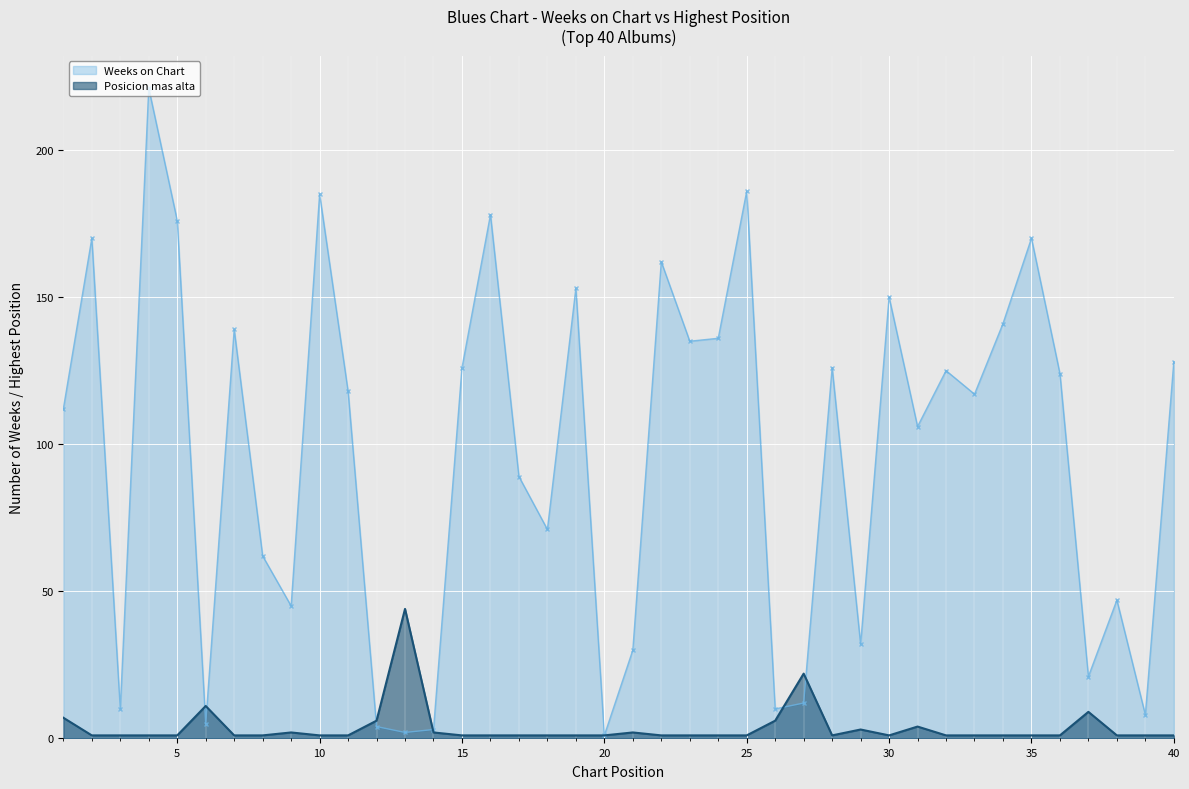

Is the value of Weeks on Chart at 25 greater than the value of Posicion mas alta at 3?

Yes